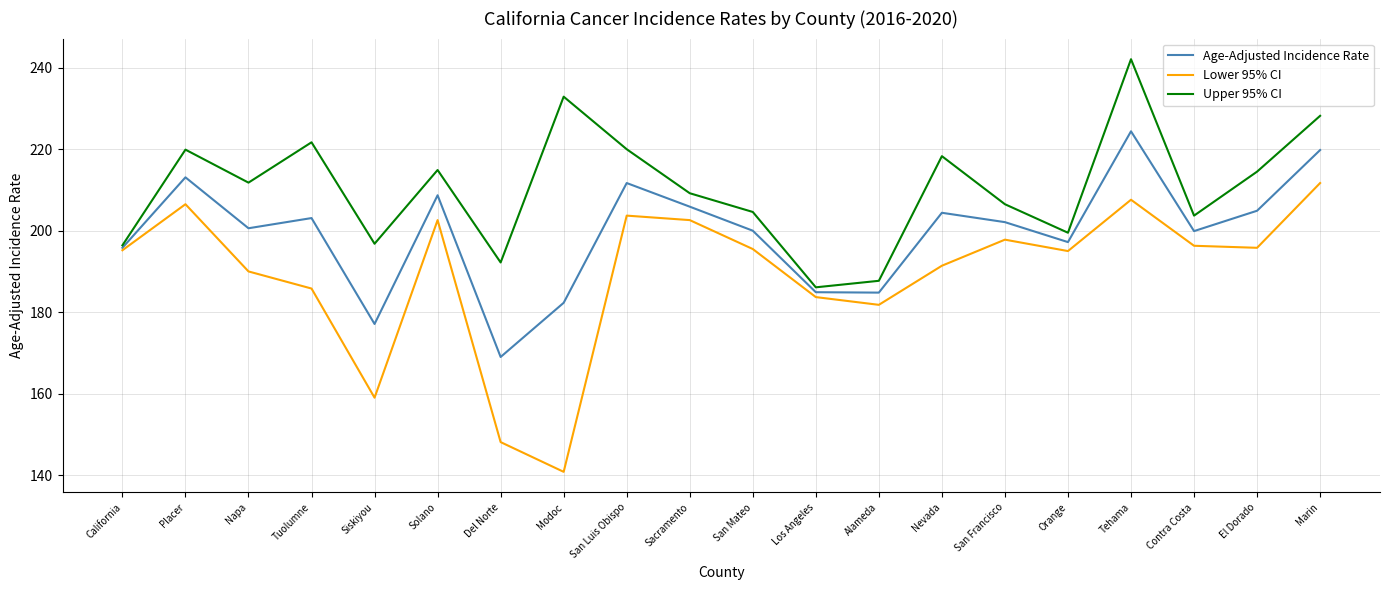

What position from the left is Nevada?

14